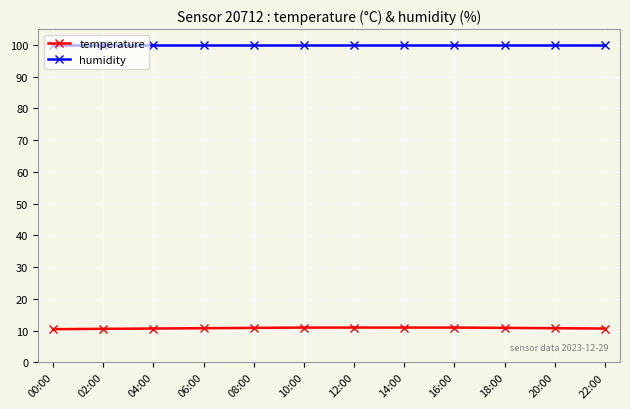

True or false: humidity has a value of 171.1 at 10:00.

False